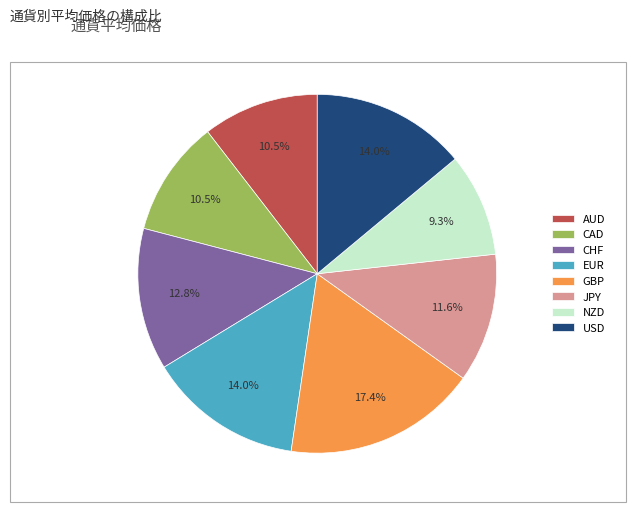

The USD slice represents 9% of the pie. True or false?

False